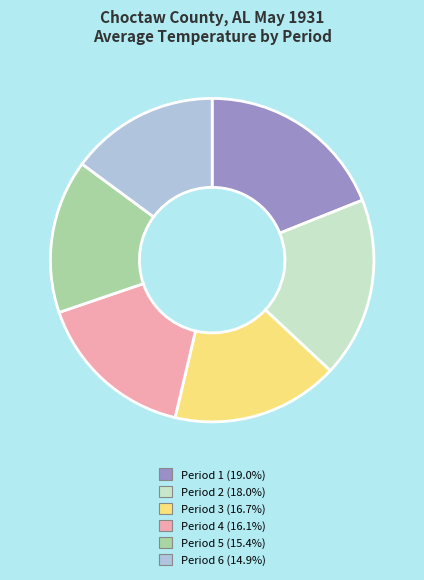

Between Period 5 and Period 1, which is larger?

Period 1